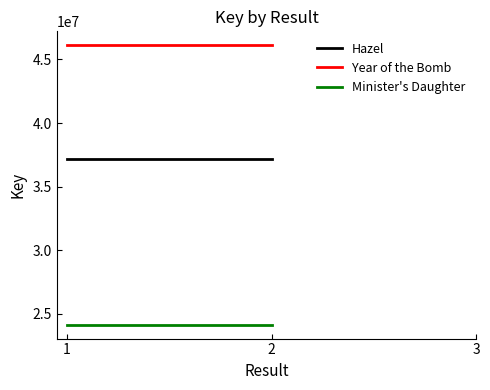

The Minister's Daughter series shows 24155549 at 1. True or false?

True